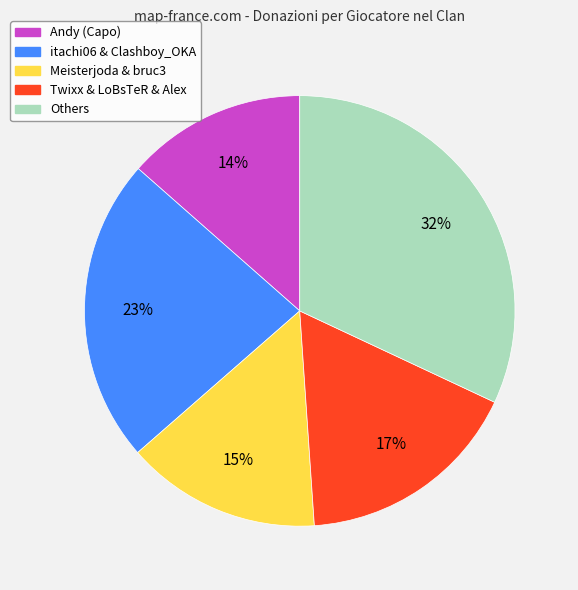

To the nearest percent, what is the average slice percentage?

20%